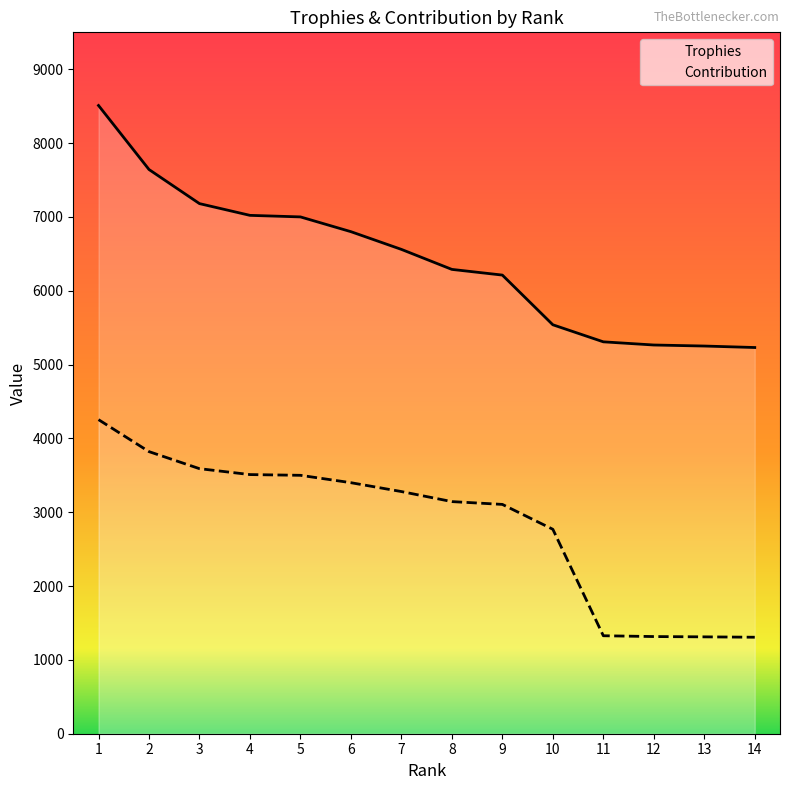

Between 9 and 10, which series saw the biggest shift?

Trophies